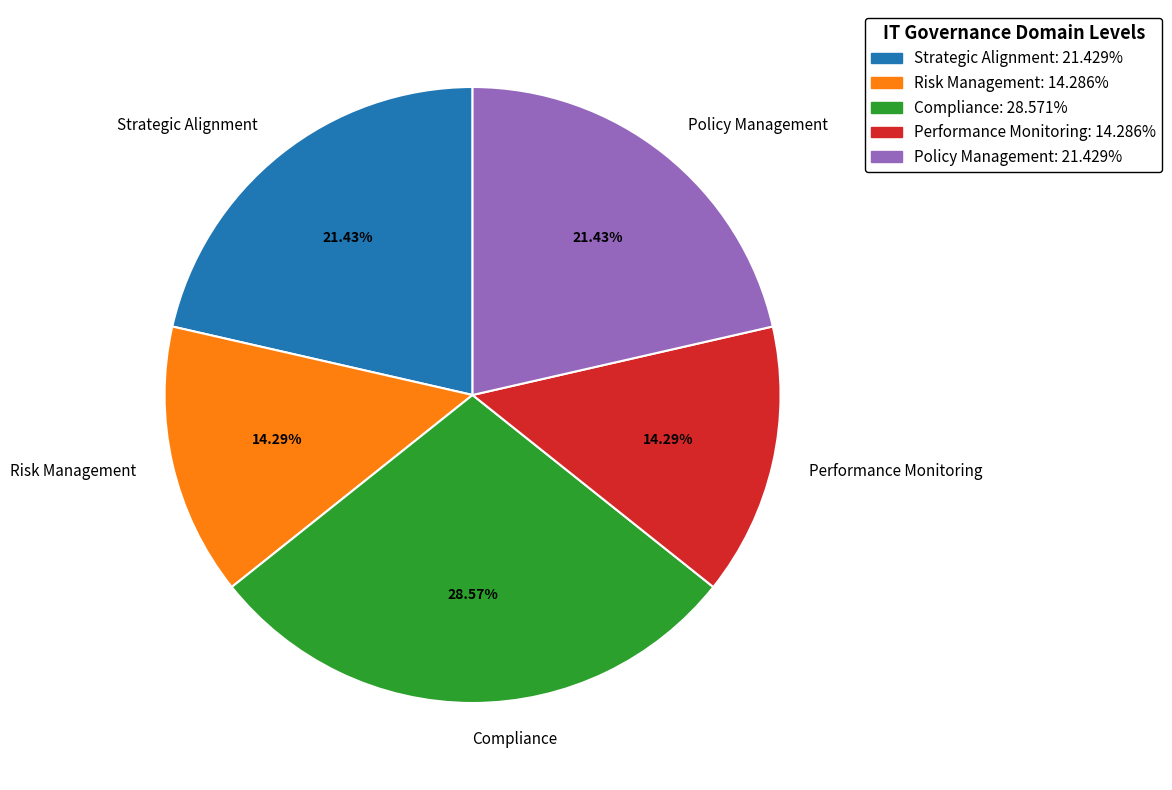

How many segments does this pie chart have?

5